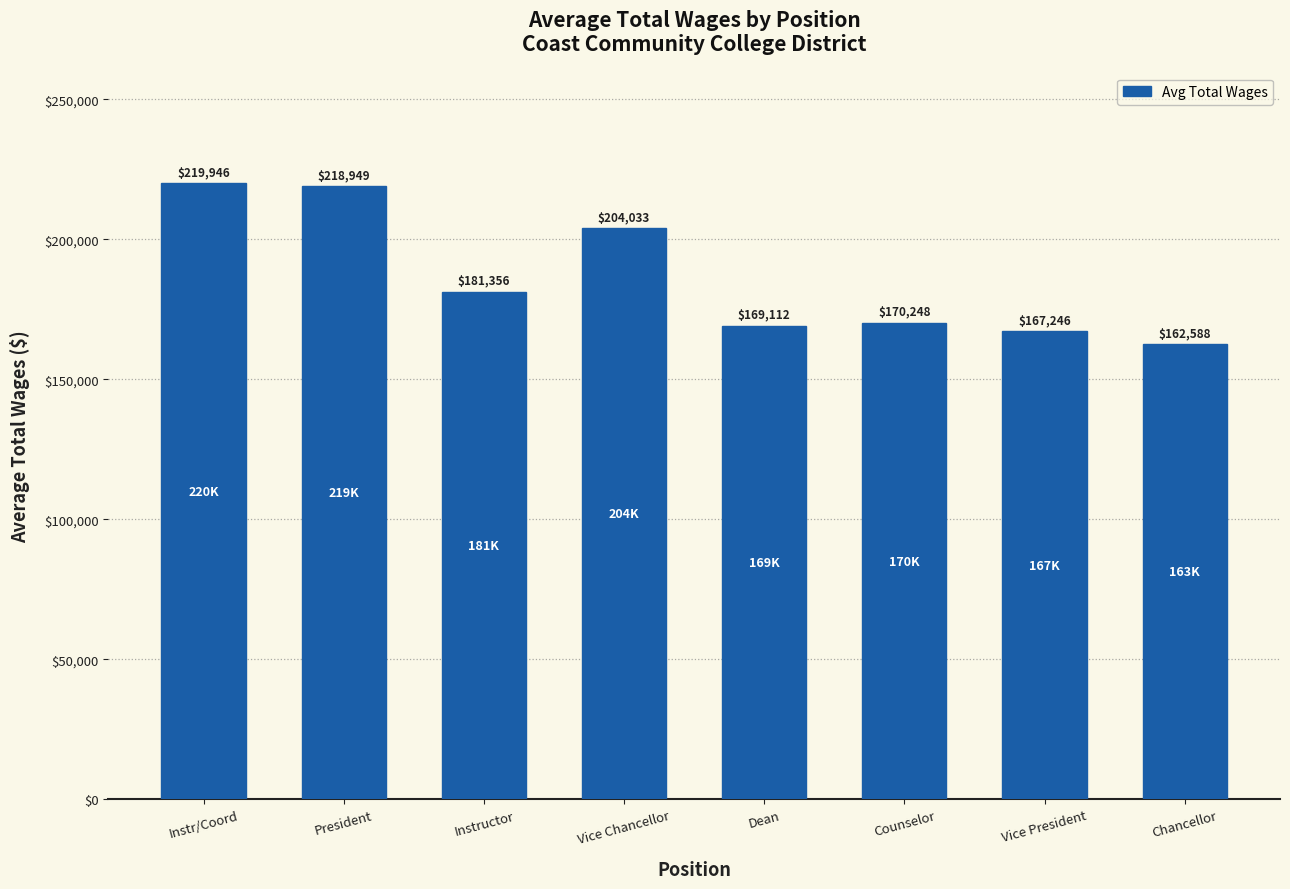

Is it true that the value at Instructor is 276892?

False